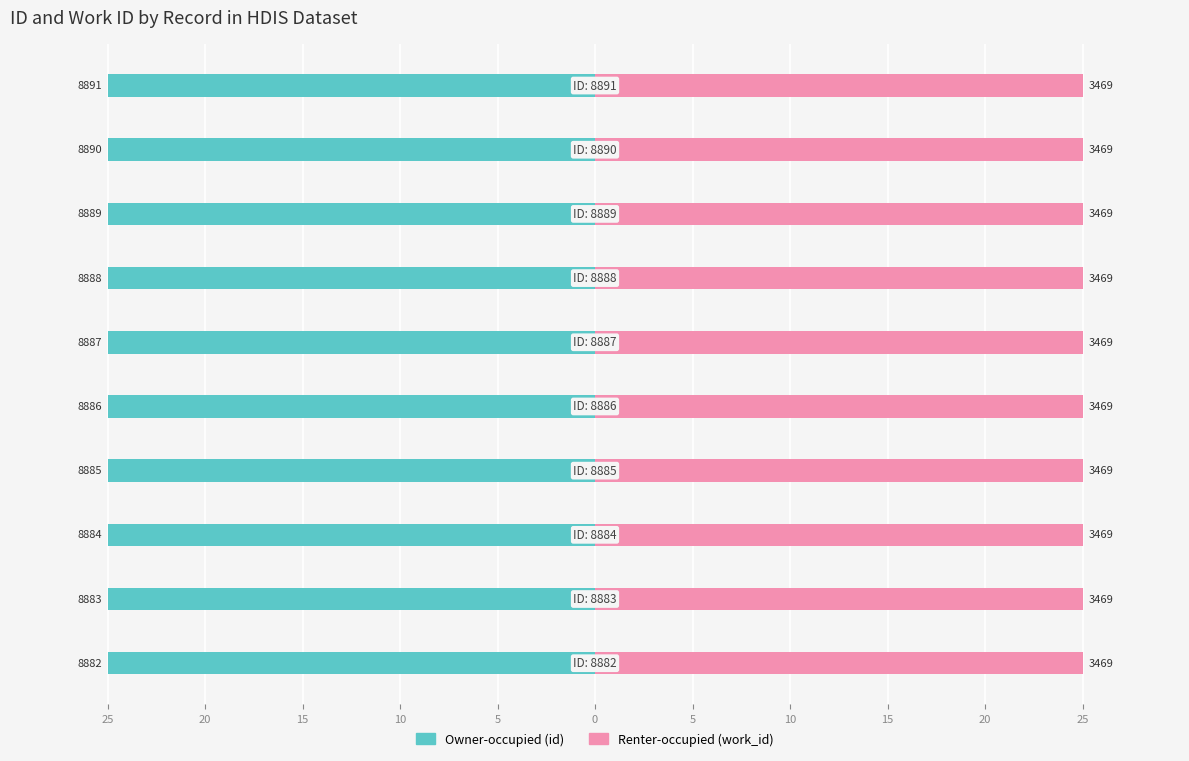

What are all the series names shown in the legend?

Owner-occupied (id), Renter-occupied (work_id)